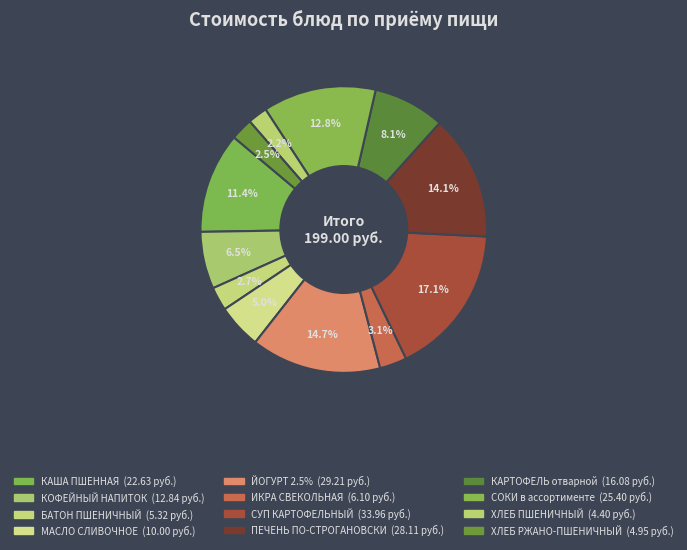

How many segments does this pie chart have?

12